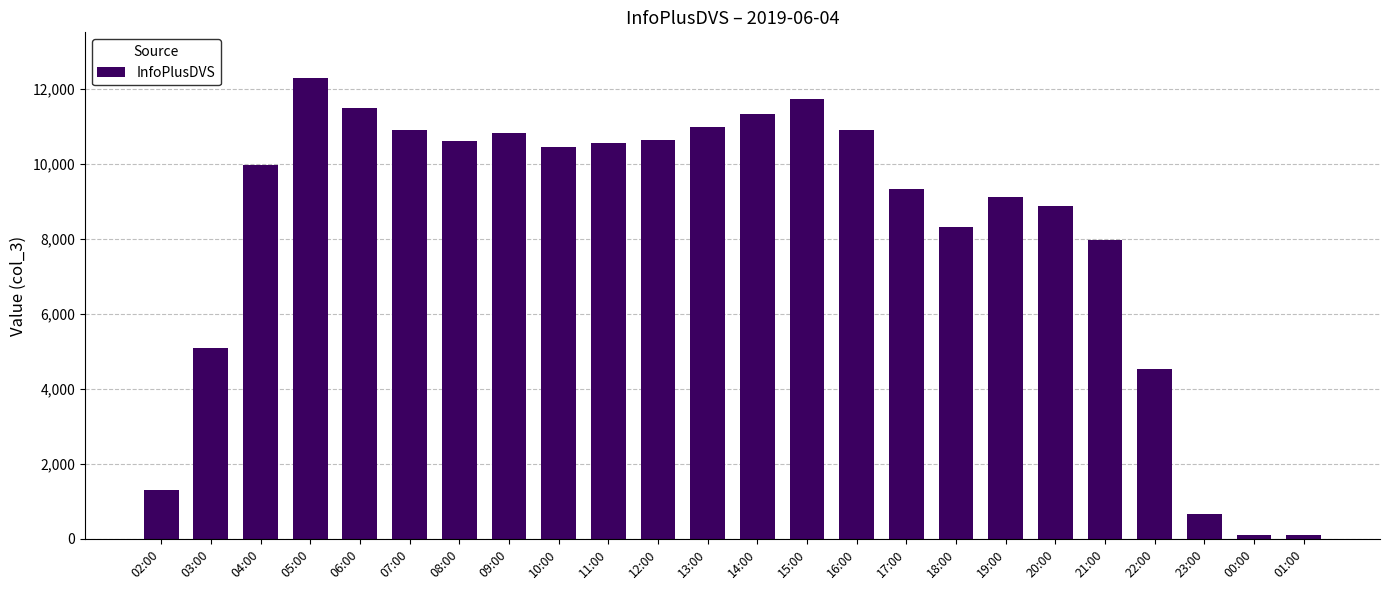

What is the ratio of the value at 17:00 to the value at 21:00?

1.2